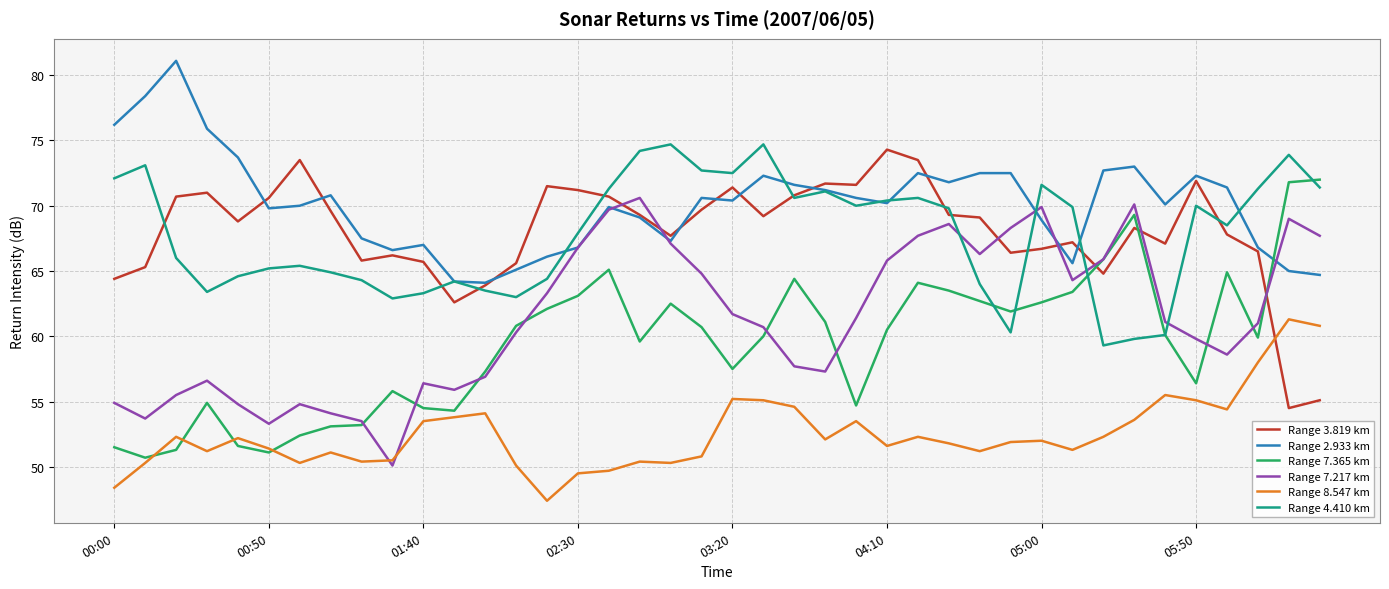

After their last crossing, which series has the higher values: Range 3.819 km or Range 7.217 km?

Range 7.217 km